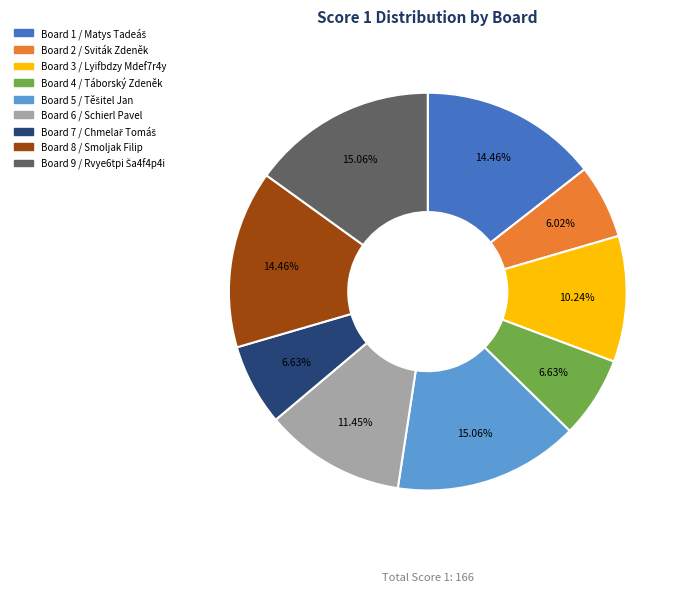

To the nearest percent, what is the average slice percentage?

11%